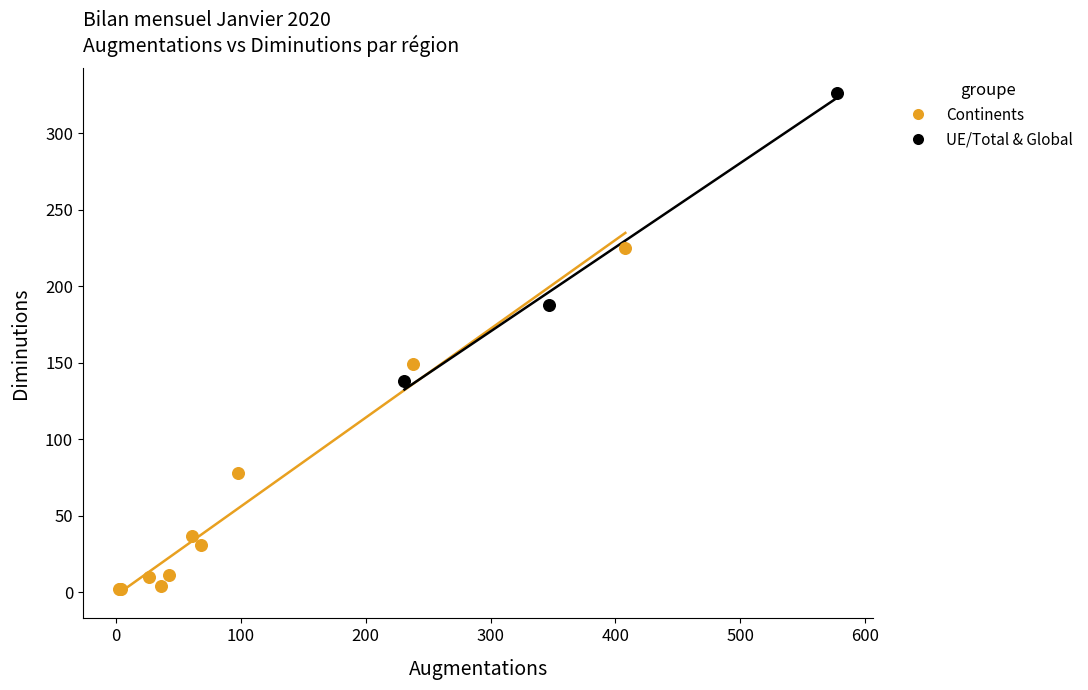

Which series contains the lowest Y value?

Continents